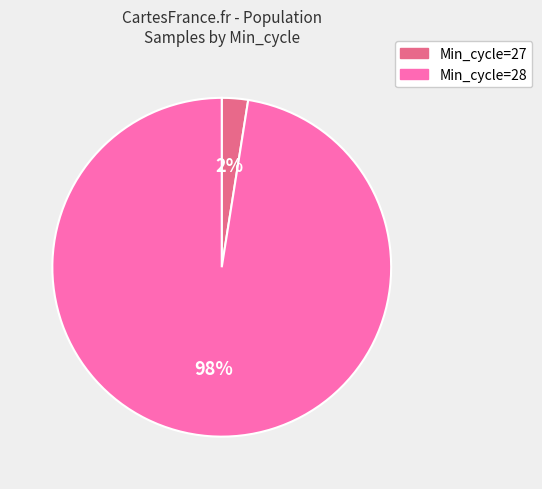

To the nearest percent, what is the average slice percentage?

50%